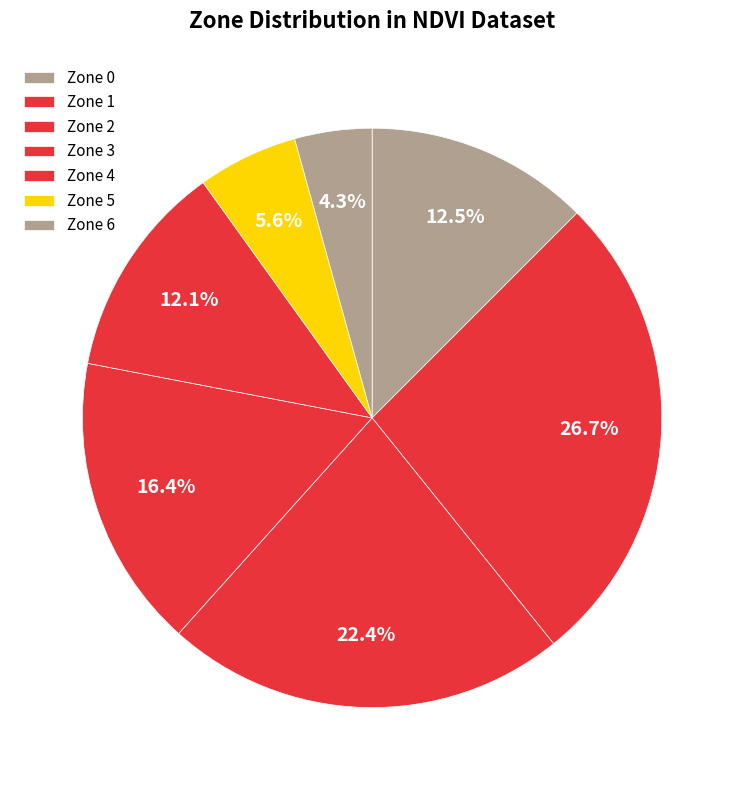

Is there a majority slice in this chart?

No